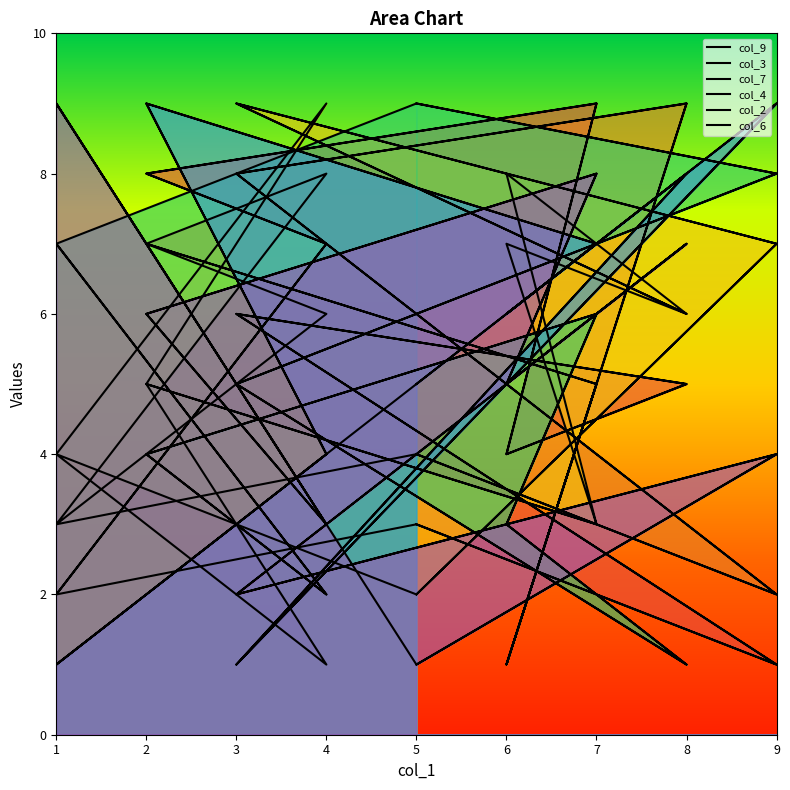

At which label does col_4 first exceed 5?

1